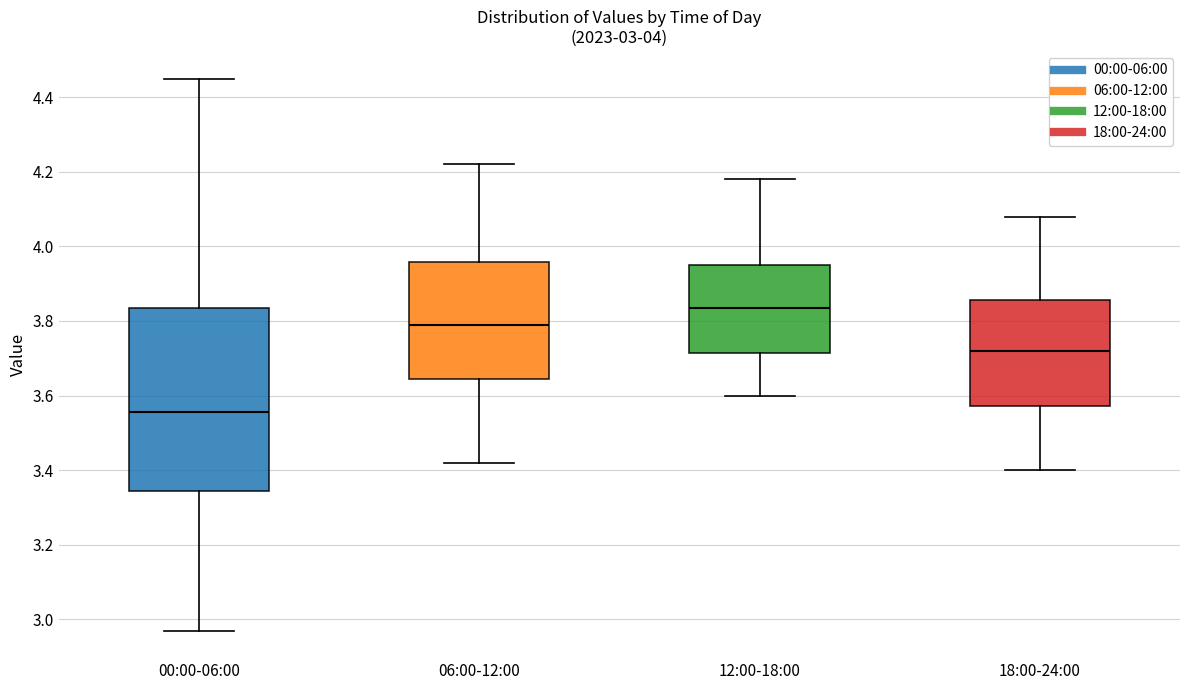

Which box is the tallest, from its lower edge to its upper edge?

00:00-06:00